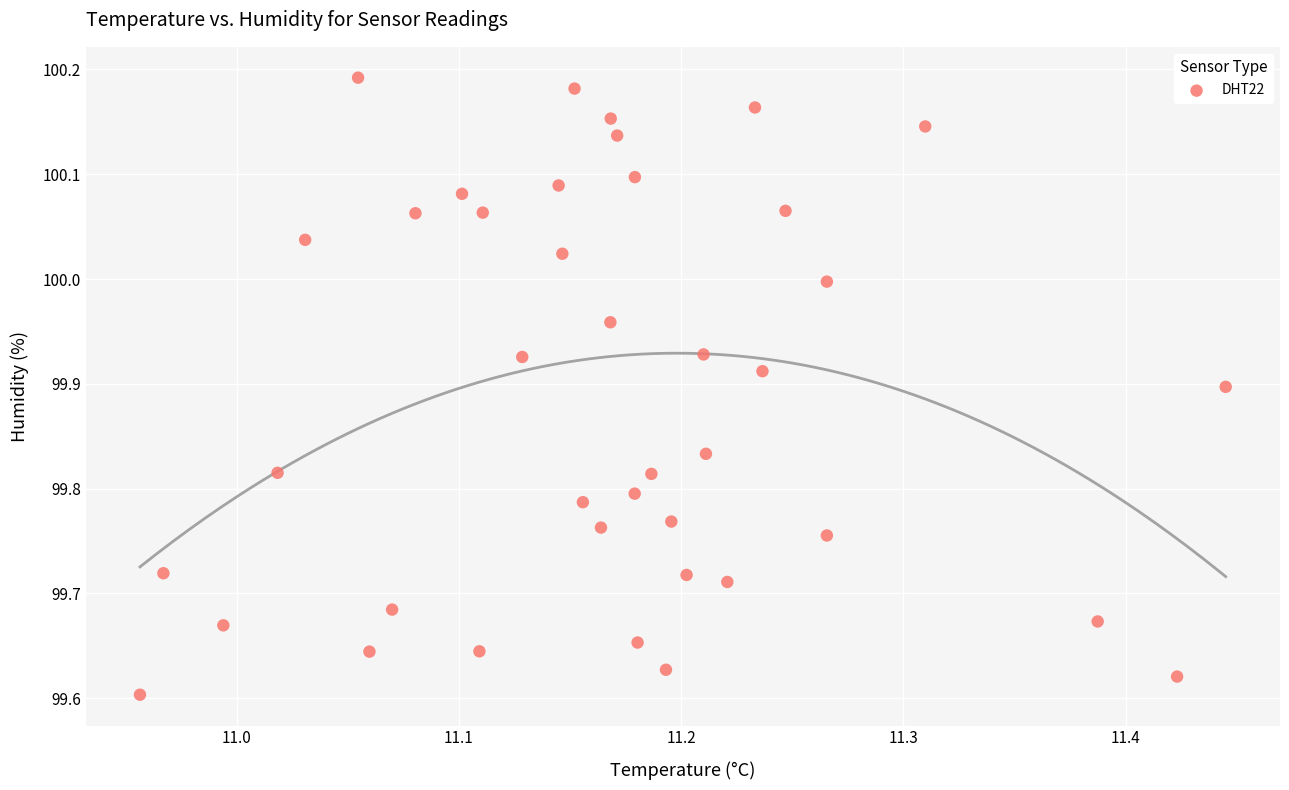

What is the range of Y values (max minus min)?

0.6